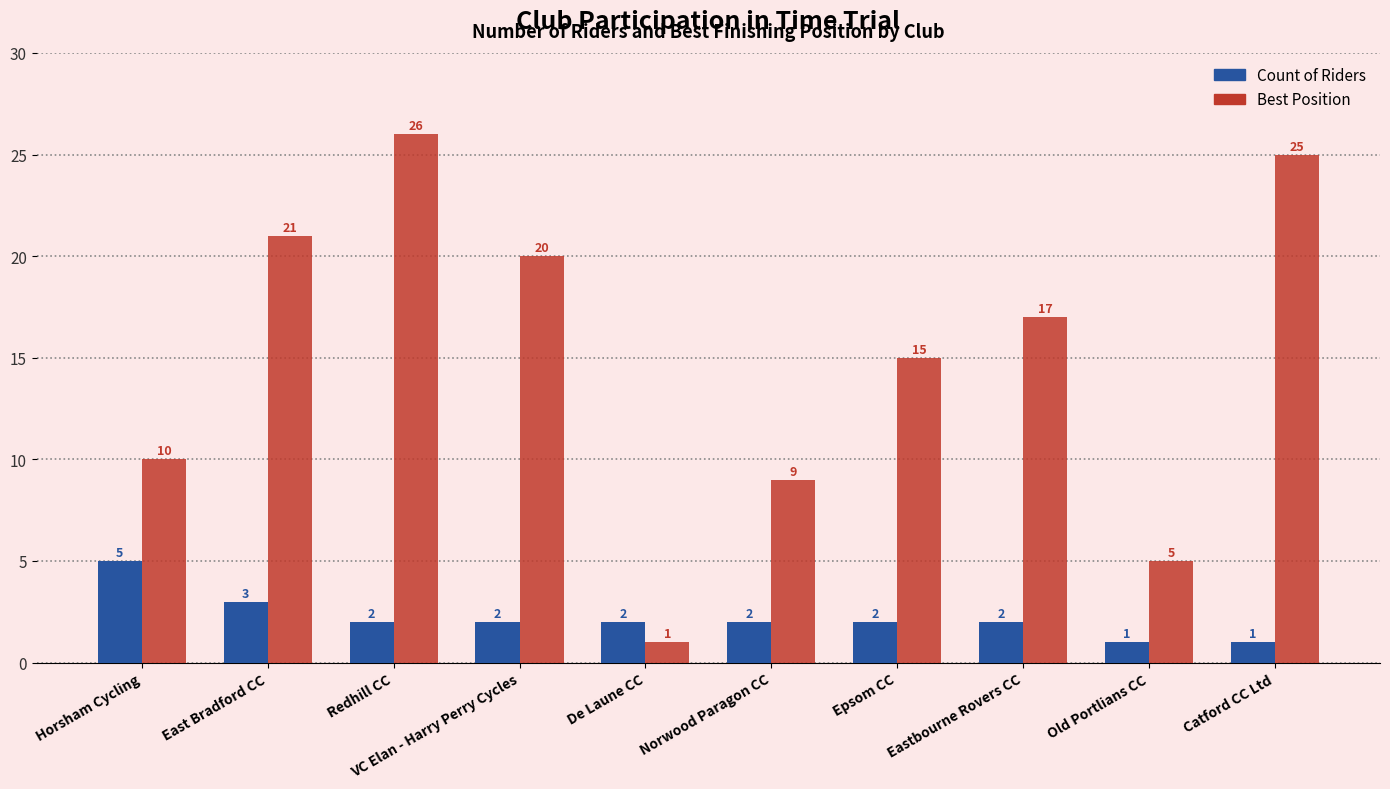

Rank the series at Norwood Paragon CC from highest to lowest value.

Best Position, Count of Riders